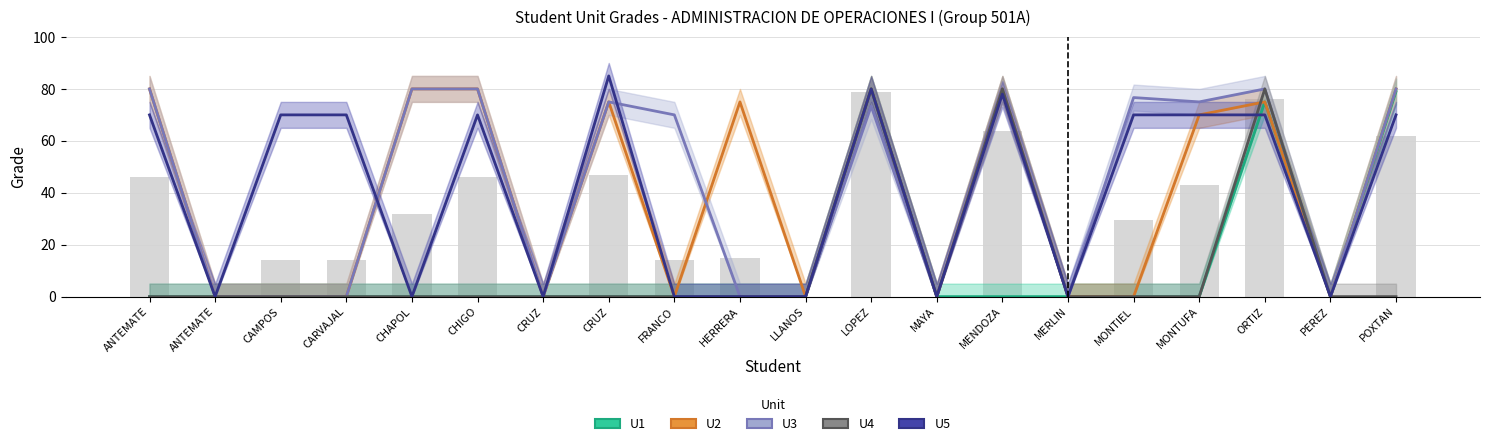

Between FRANCO and PEREZ, which is larger?

FRANCO